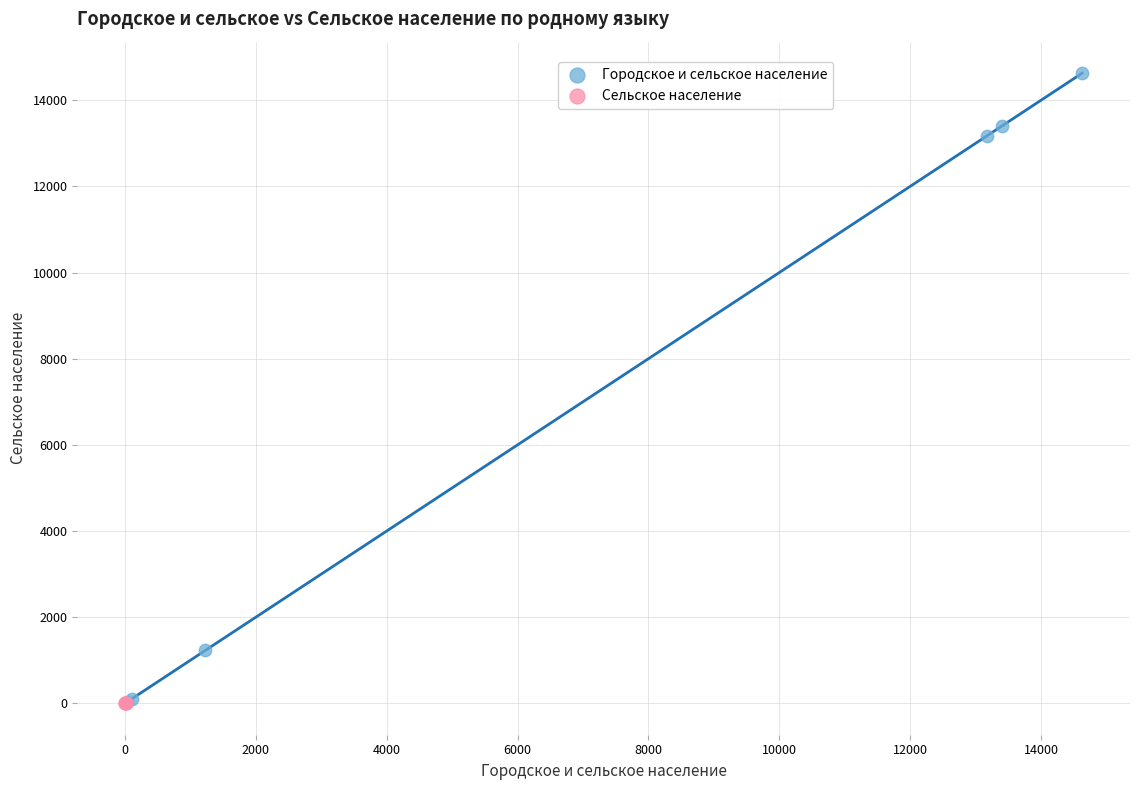

What are all the series names shown in the legend?

Городское и сельское население, Сельское население